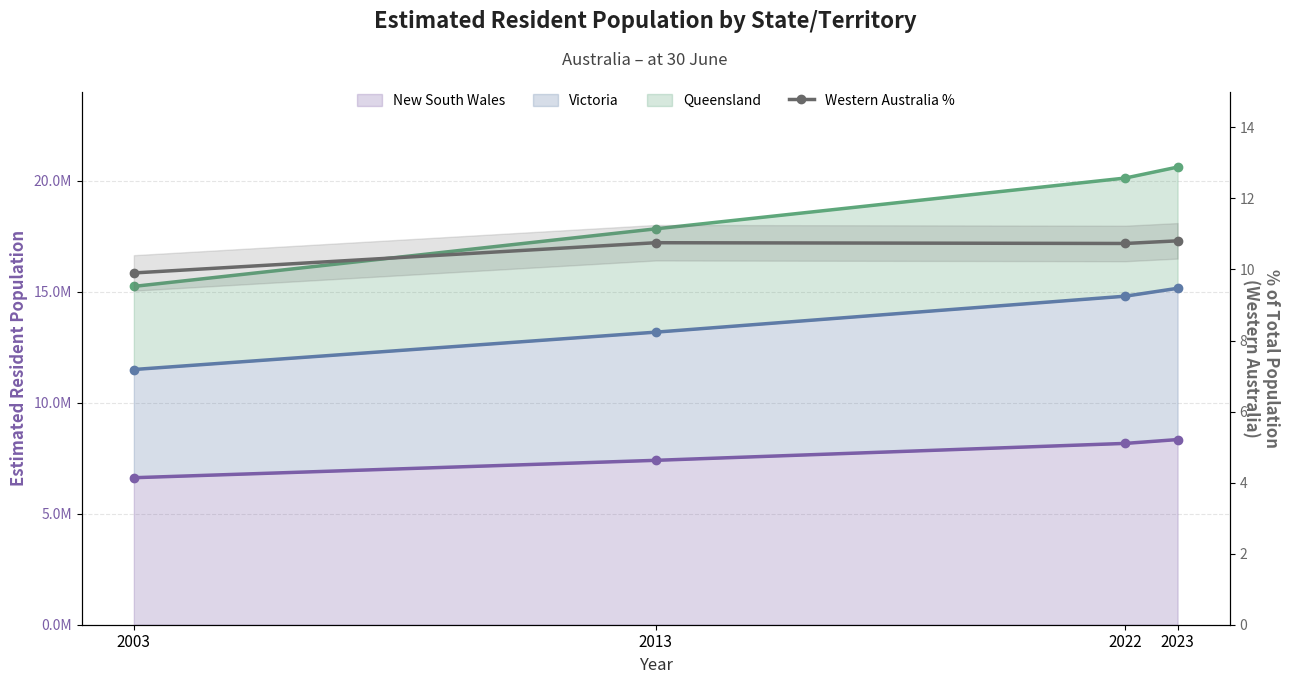

How many data points are less than 10?

1